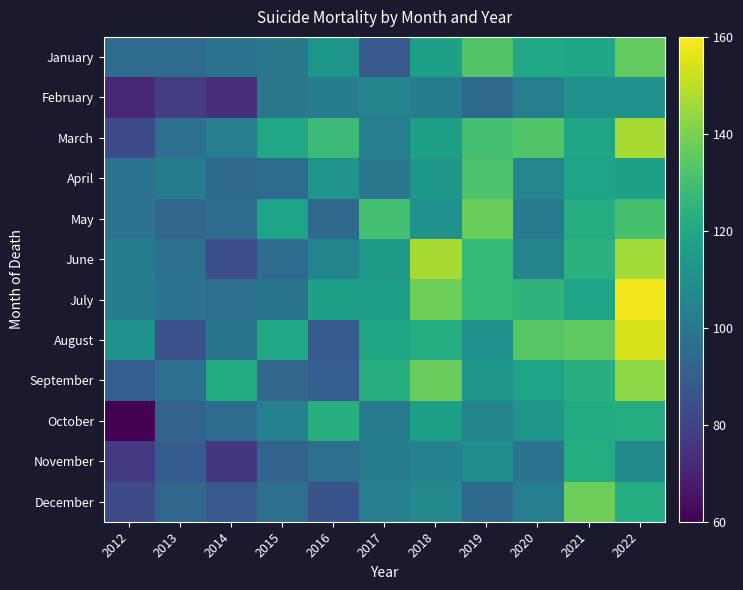

How many distinct data groups are displayed?

12